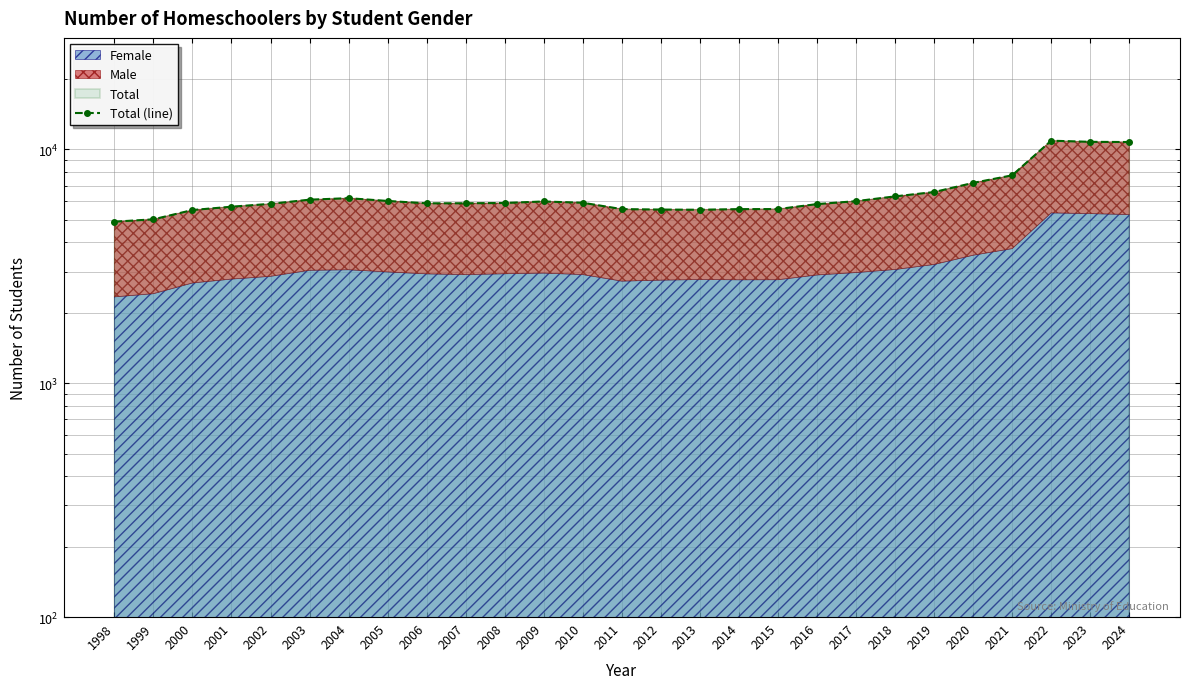

Does the chart have visible grid lines?

Yes